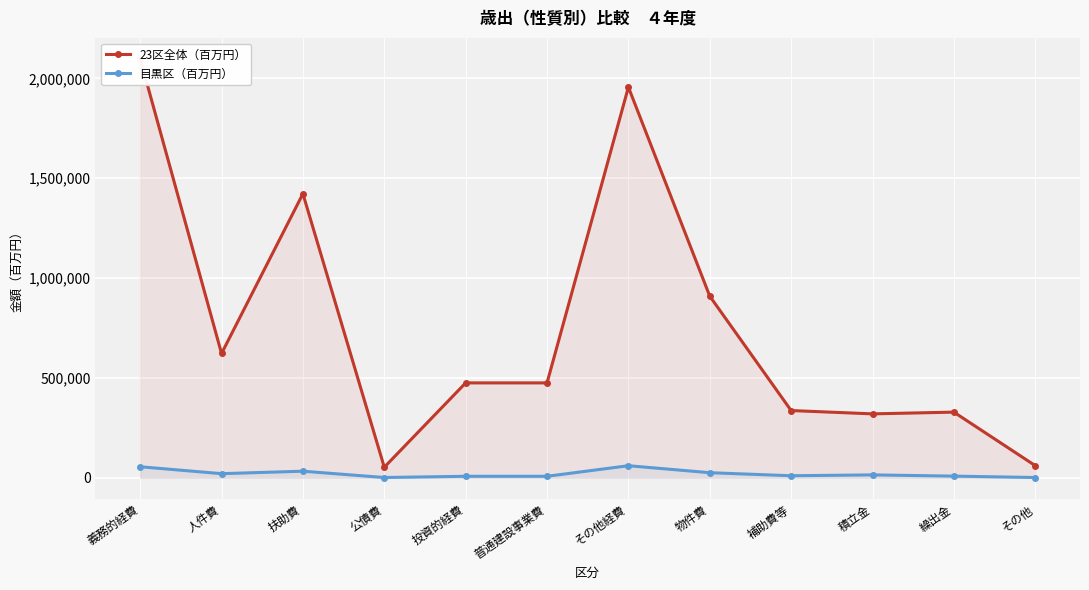

At how many categories does at least one series exceed 1167824?

3